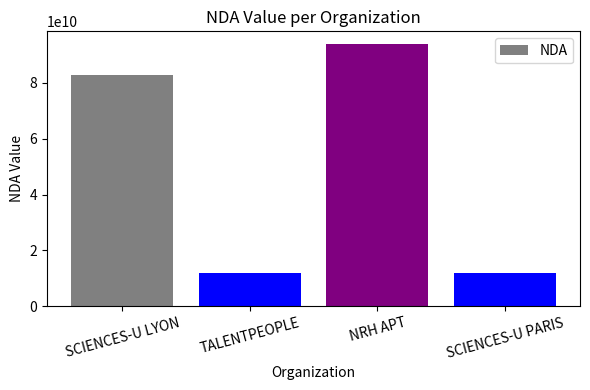

What is the sum of the values at SCIENCES-U PARIS and TALENTPEOPLE?

23676872367